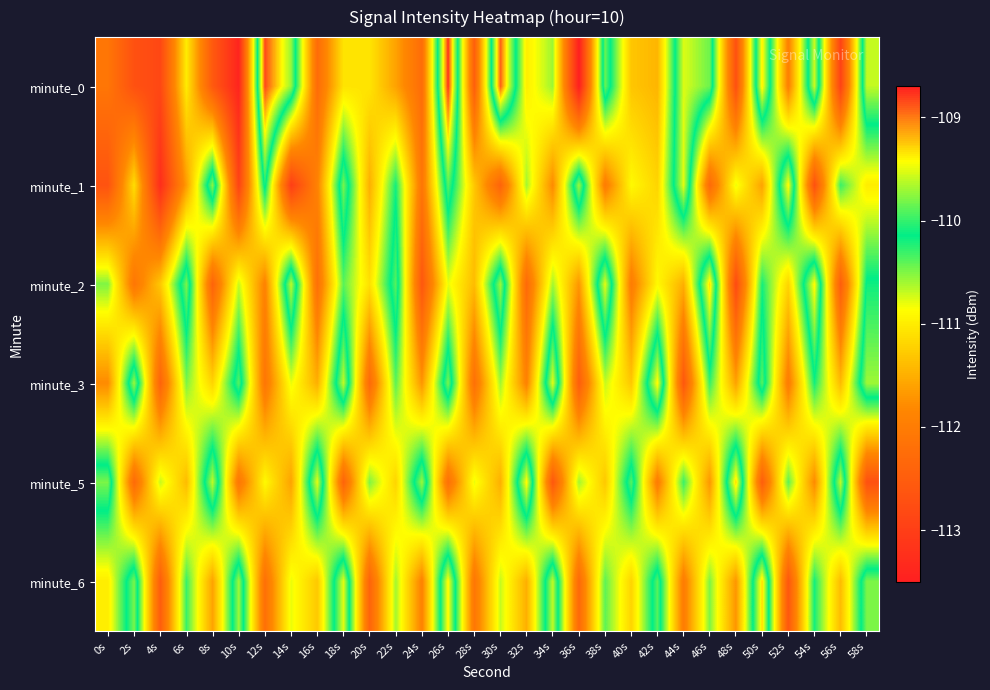

What is the total value across all series at 24s?

-670.3